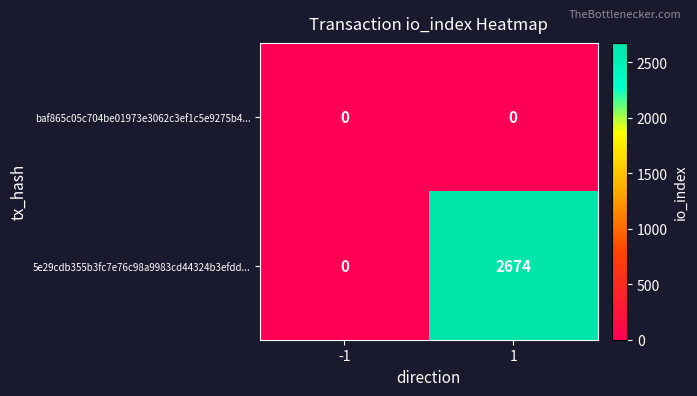

Reading left to right, what are all the values shown in this chart?

baf865c05c704be01973e3062c3ef1c5e9275b4...: 0	0
5e29cdb355b3fc7e76c98a9983cd44324b3efdd...: 0	2674